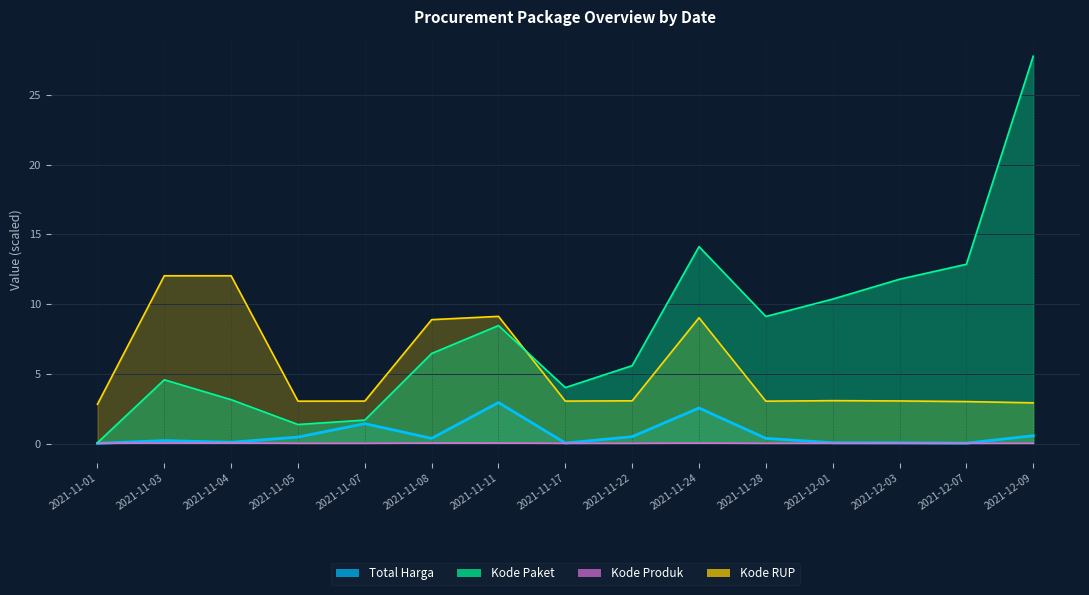

The Kode Produk series shows 0.0 at 2021-11-03. True or false?

True